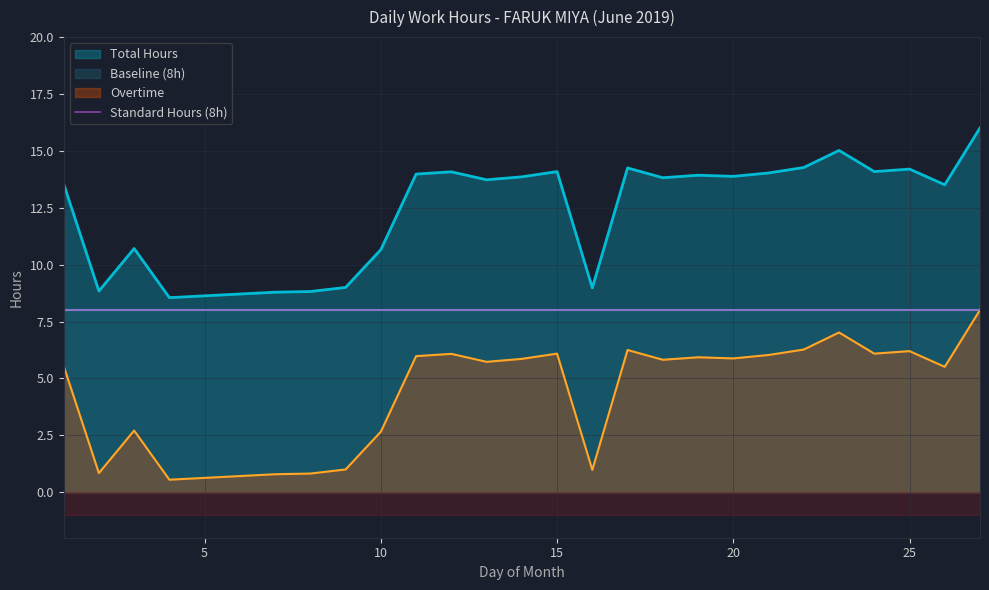

What is the sum of all Total Hours values?

314.6